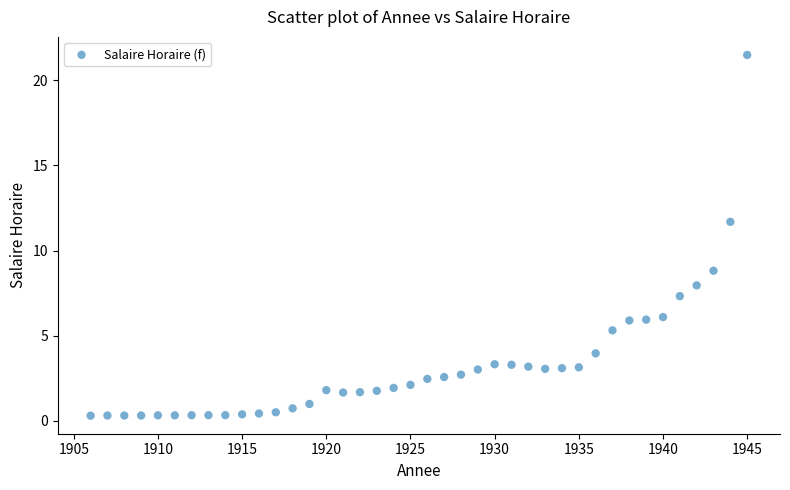

What is the range of X values (max minus min)?

39.0